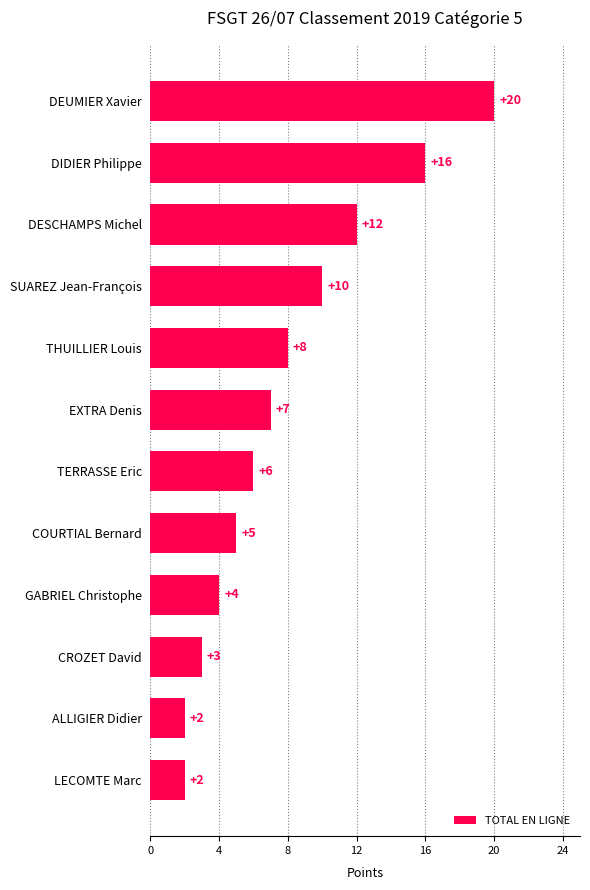

What is the change in value from LECOMTE Marc to GABRIEL Christophe?

+2